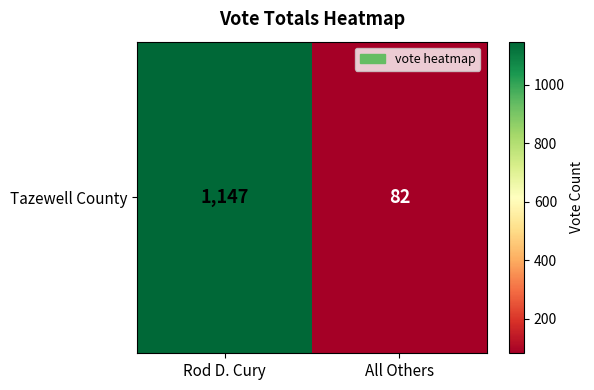

Approximately how many times larger is the value at Rod D. Cury compared to All Others?

14.0